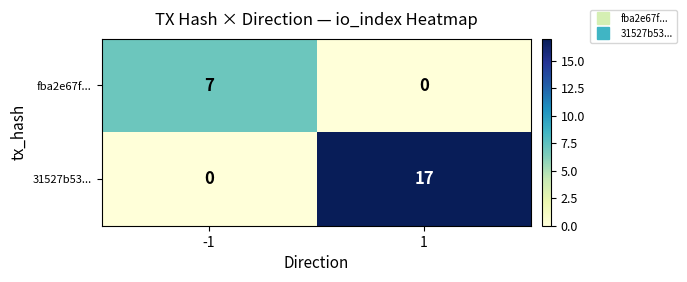

List the series in order of their overall mean, highest first.

31527b53..., fba2e67f...